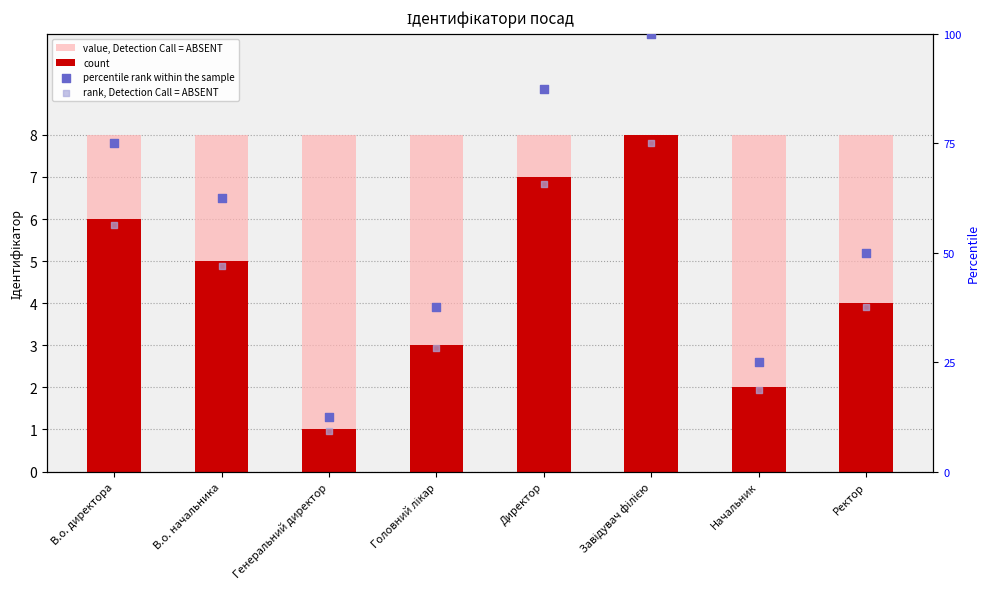

What is the total value across all series at Директор?

168.1